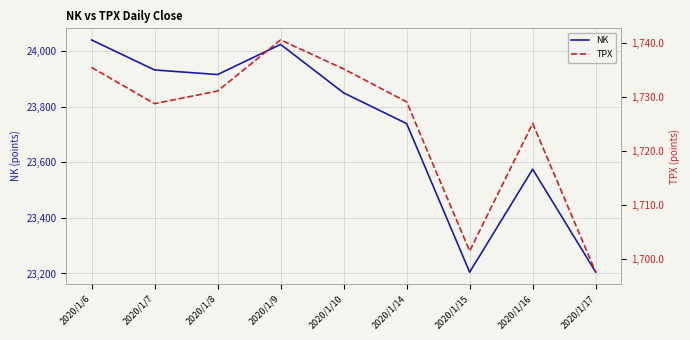

True or false: NK and TPX cross at least once.

False